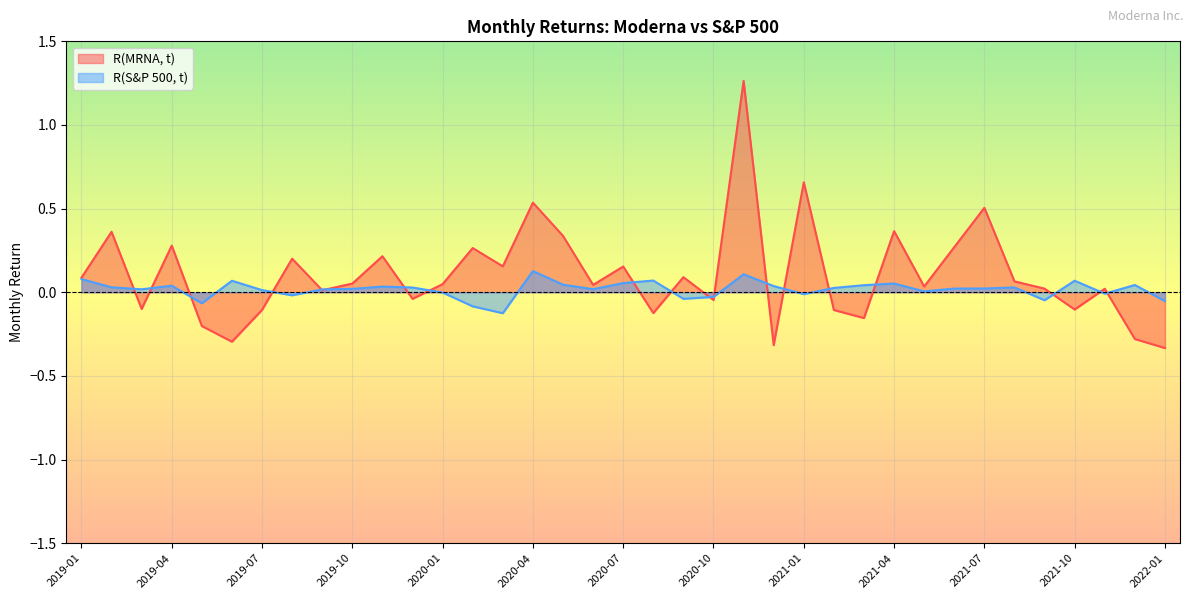

What is the difference between the highest and lowest values at 2020-09?

0.1